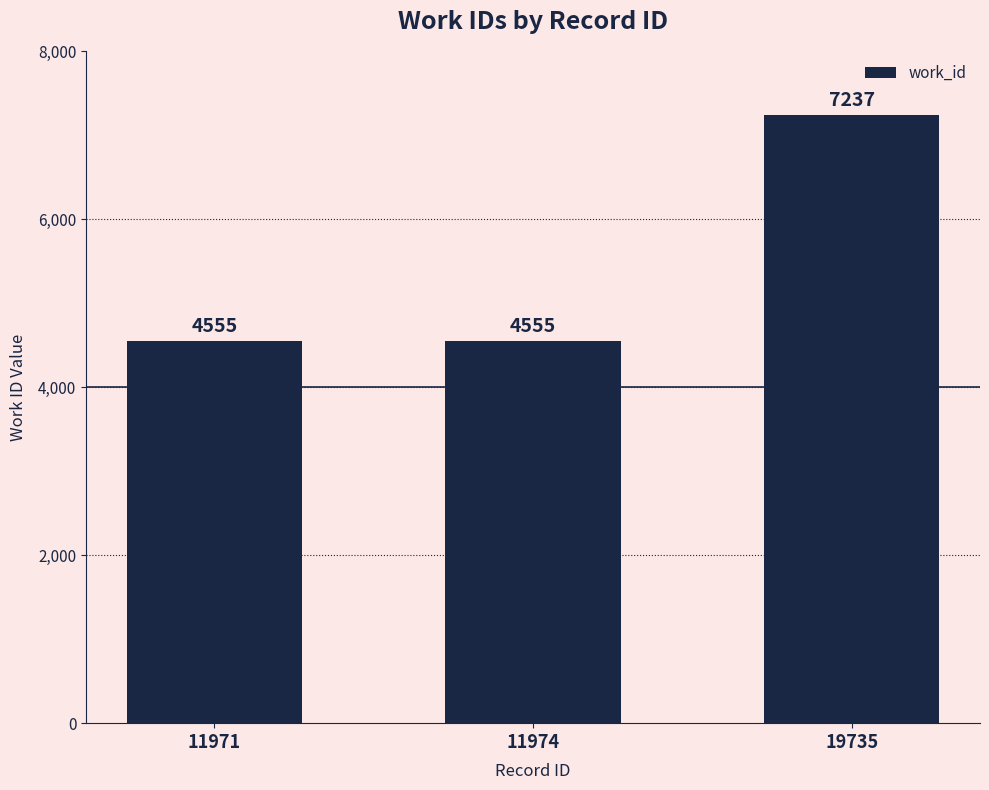

What is the change in value from 11974 to 19735?

+2682